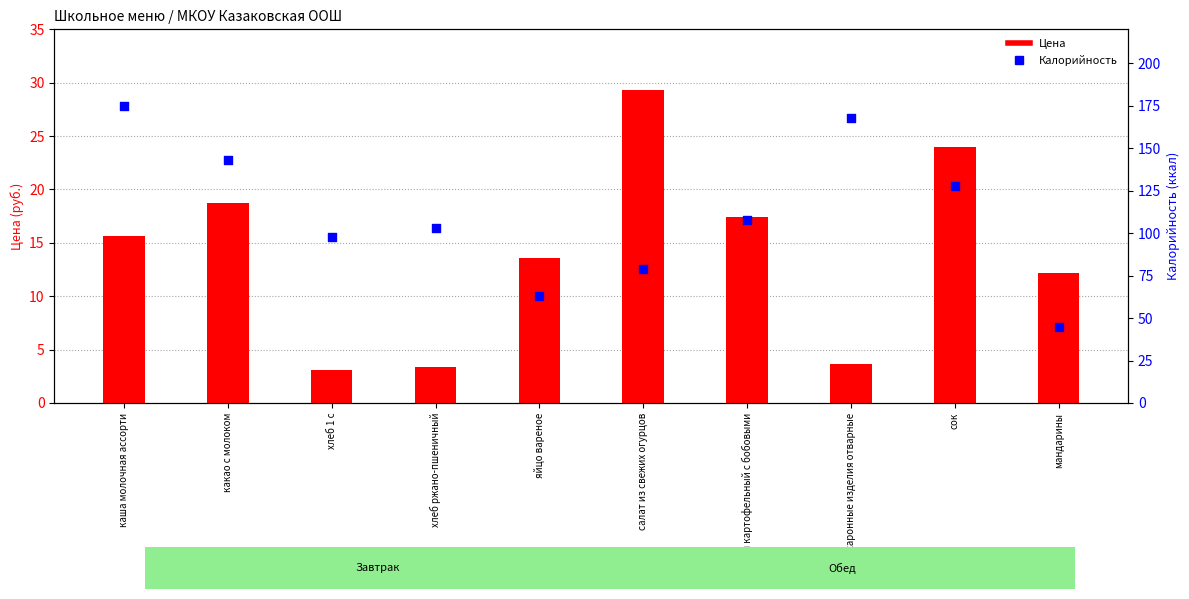

What is the total value across all series at какао с молоком?

161.7